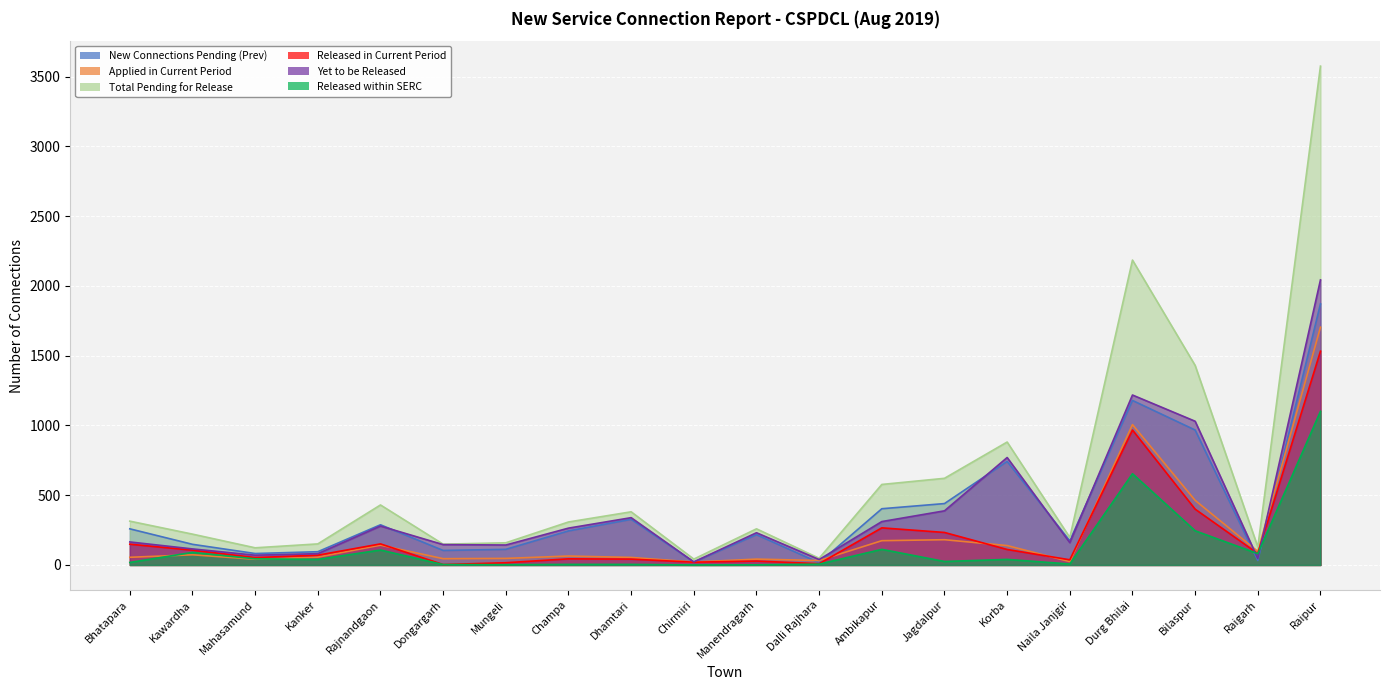

True or false: Total Pending for Release has a value of 159 at Mungeli.

True